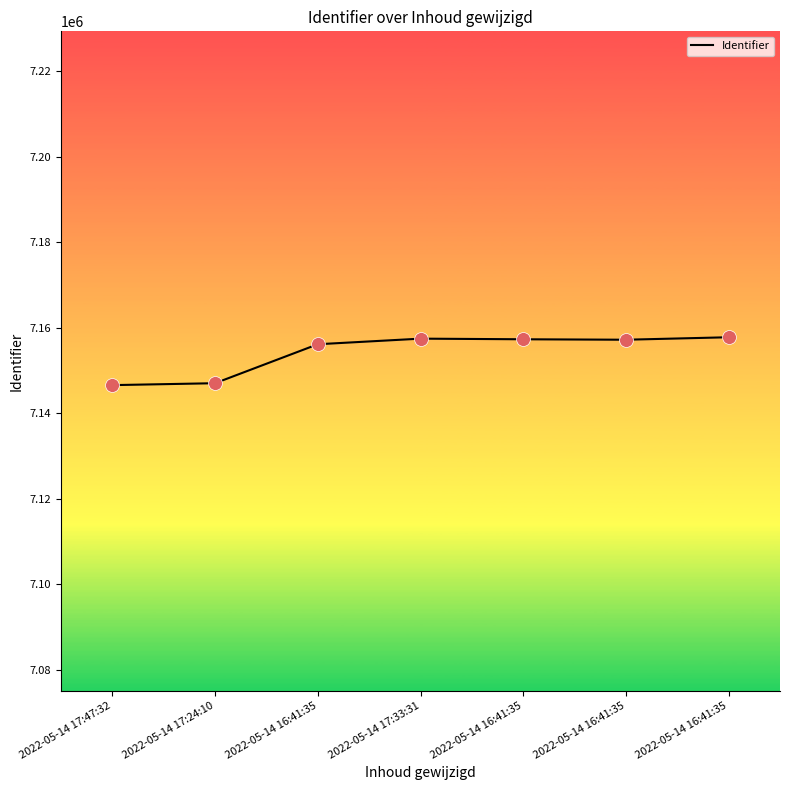

What is the ratio of the value at 2022-05-14 16:41:35 to the value at 2022-05-14 17:47:32?

1.0